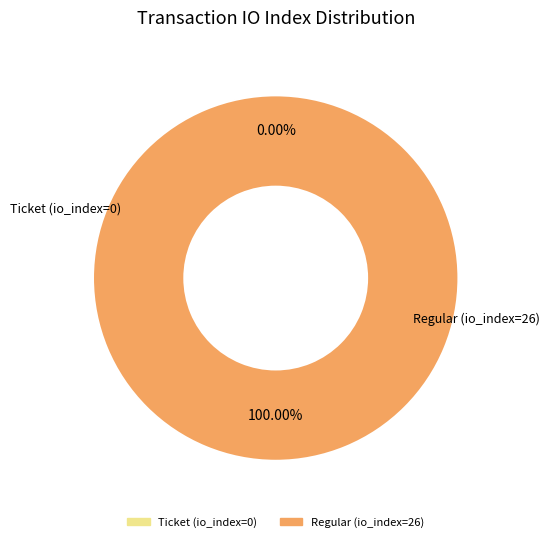

To the nearest percent, what is the difference between the largest and smallest slice percentages?

100%